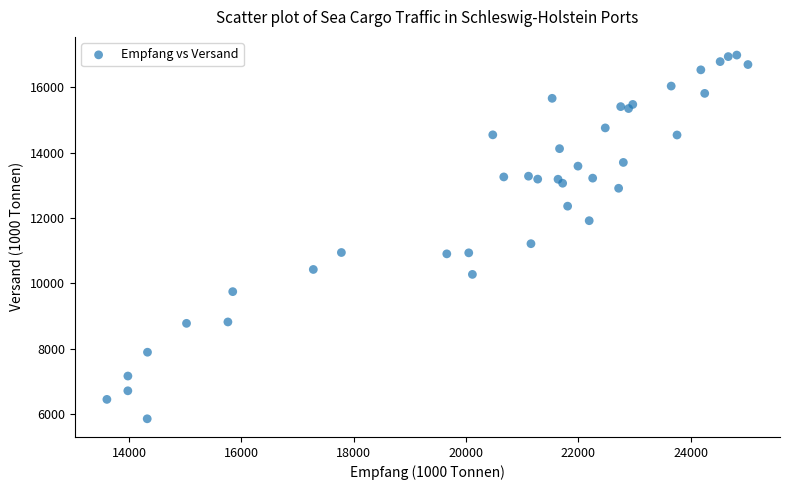

What Y value in the scatter plot is closest to 11417?

11210